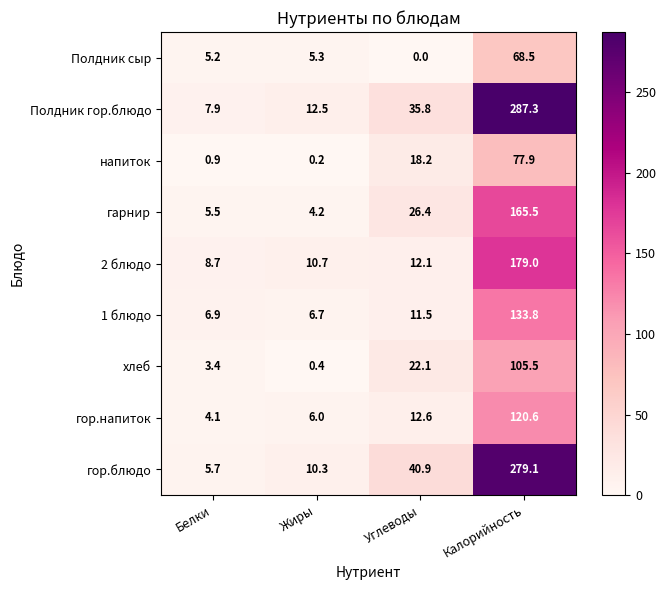

List the labels in order of гор.блюдо value, smallest first.

Белки, Жиры, Углеводы, Калорийность